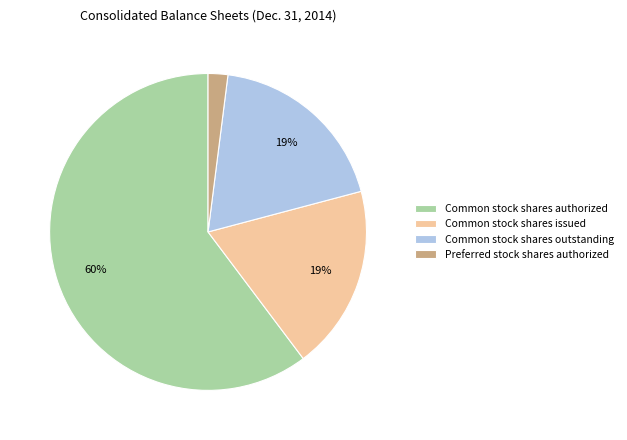

To the nearest percent, what percentage of the pie is Common stock shares issued?

19%